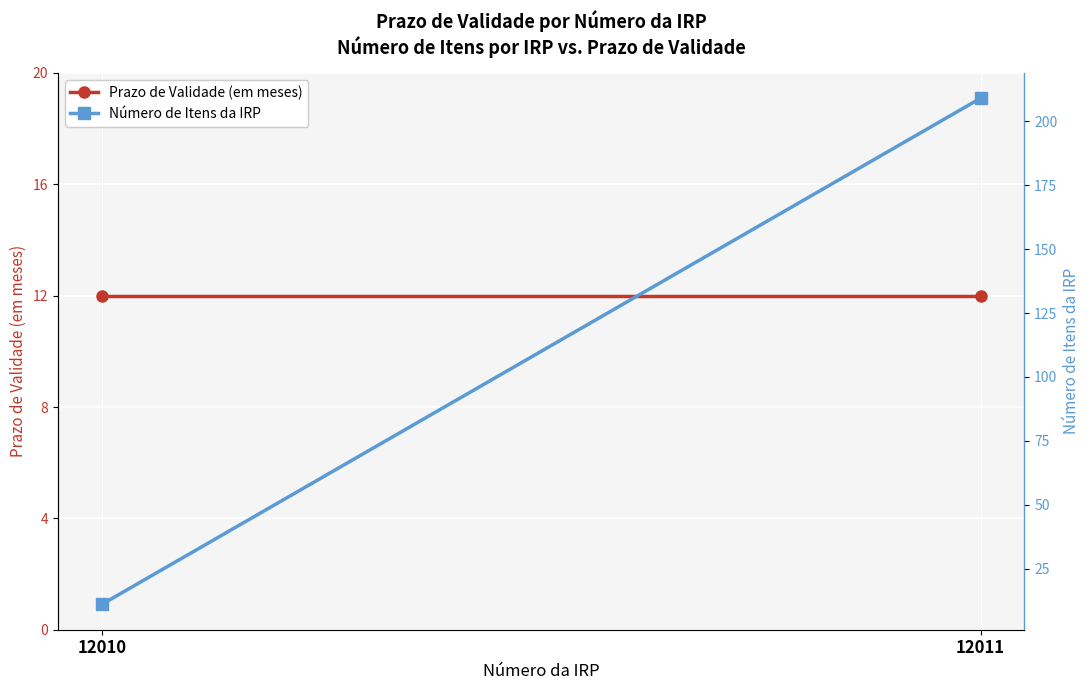

The value of Prazo de Validade (em meses) at 12011 is 17. True or false?

False